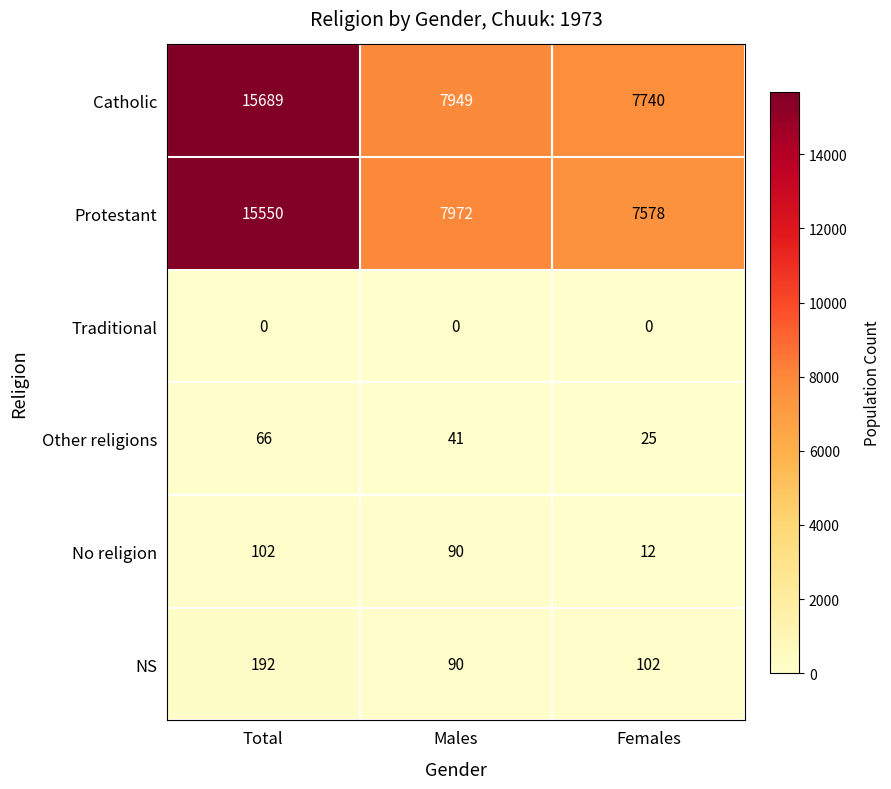

Where is Catholic nearest to the value 11714?

Males